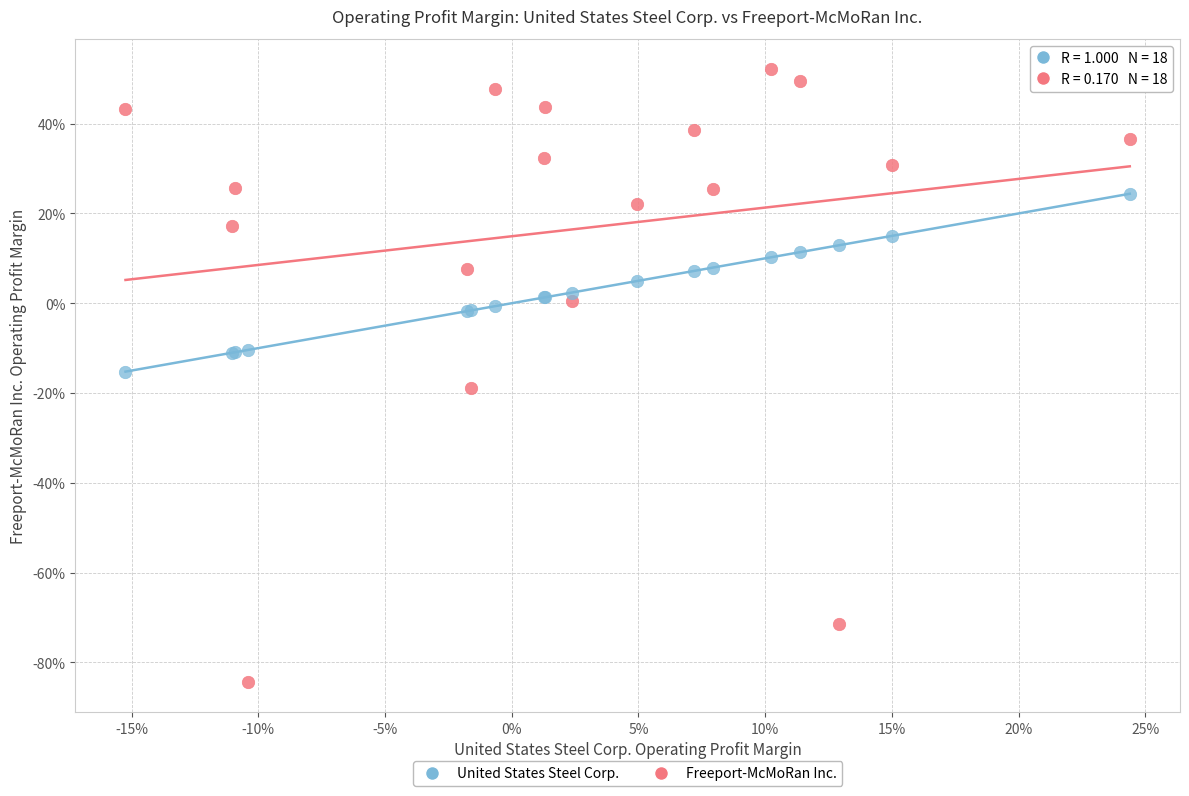

What are all the series names shown in the legend?

United States Steel Corp., Freeport-McMoRan Inc.